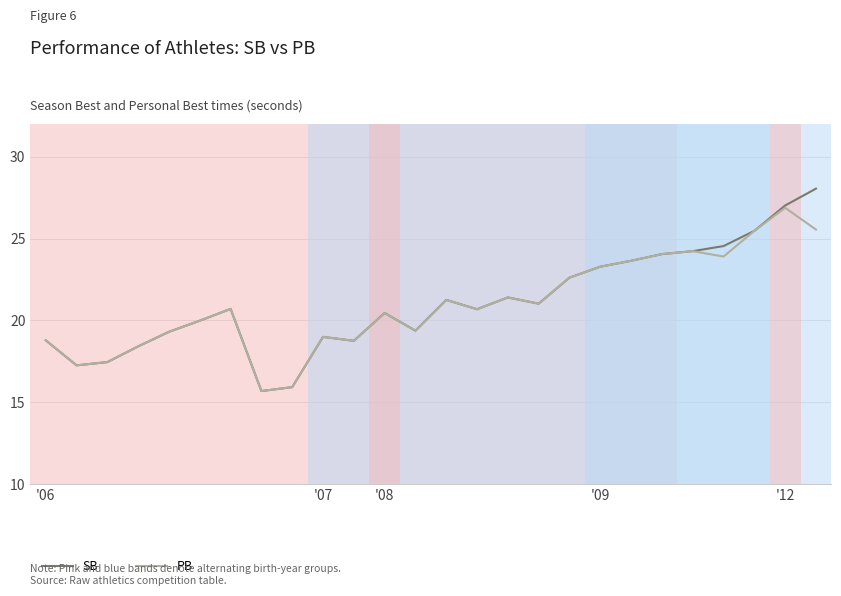

List the series in order of their peak value, lowest first.

PB, SB